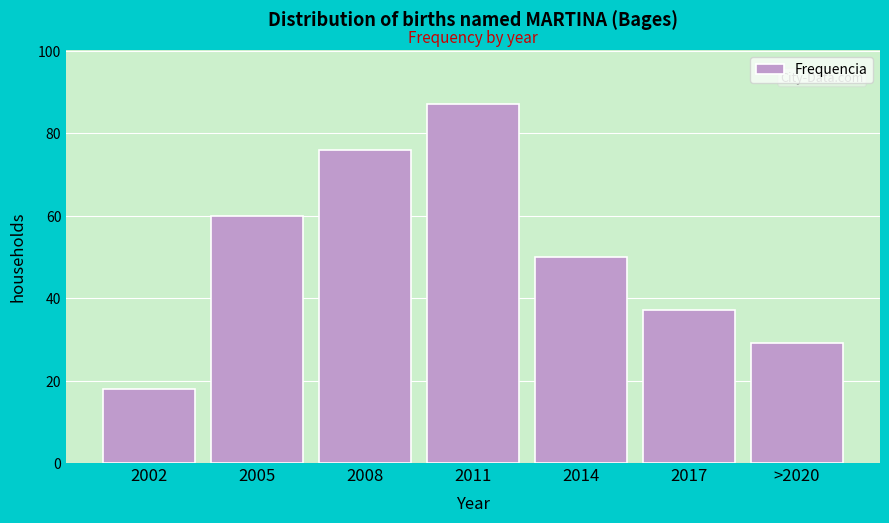

Reading right to left, list all the values displayed in this chart.

>2020=29	2017=37	2014=50	2011=87	2008=76	2005=60	2002=18